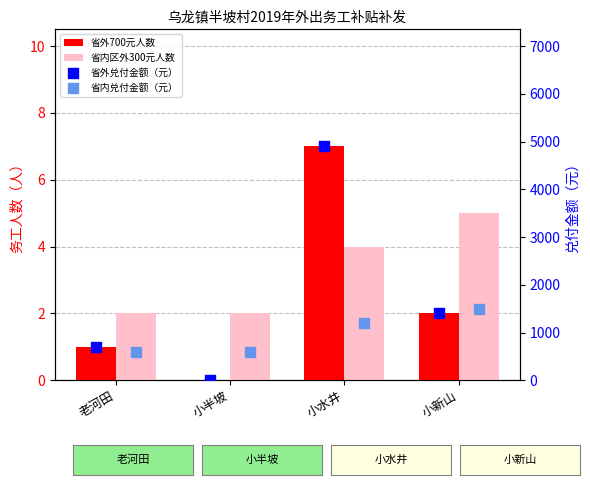

Which series has the largest total across all categories?

省外兑付金额（元）